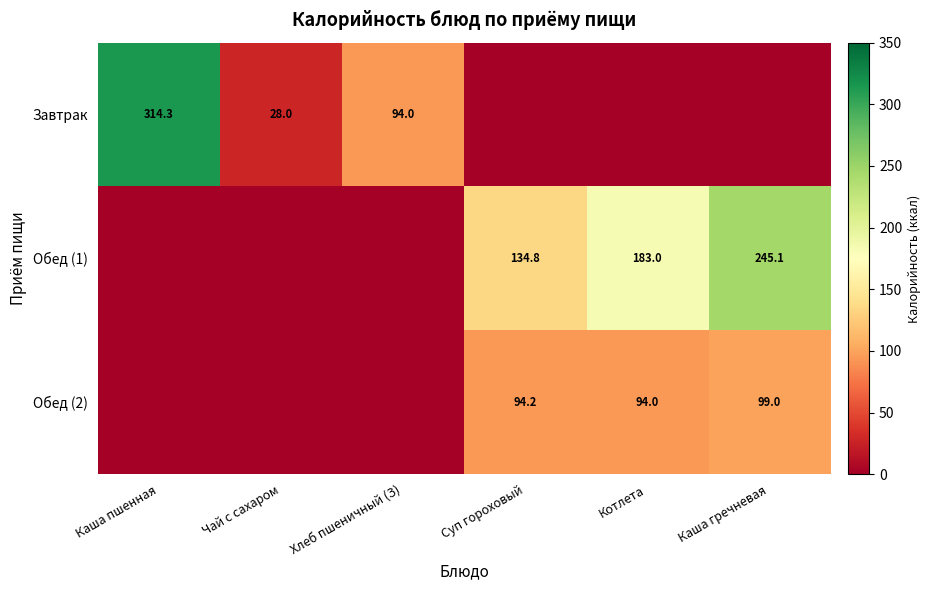

The Обед (2) series shows 94.0 at Котлета. True or false?

True